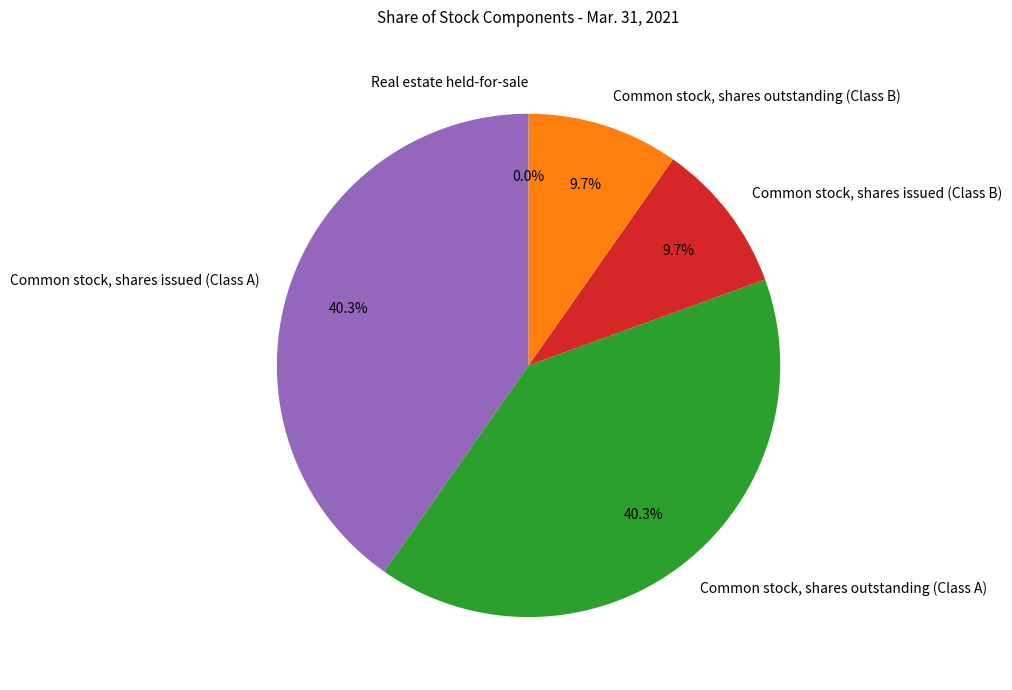

Does any single category account for the majority?

No